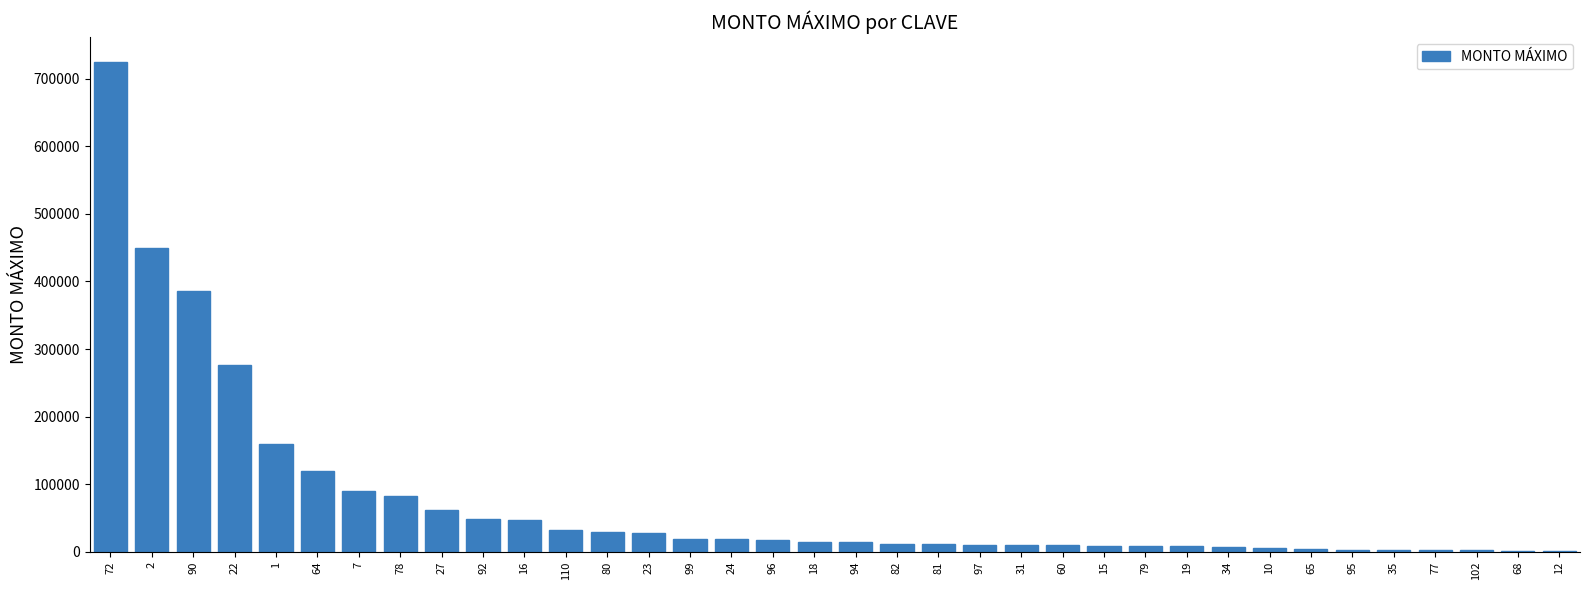

Where does the data first go above 14160?

72